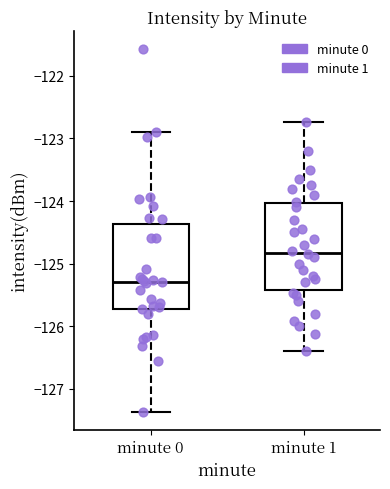

Which box's median line is the highest?

minute 1